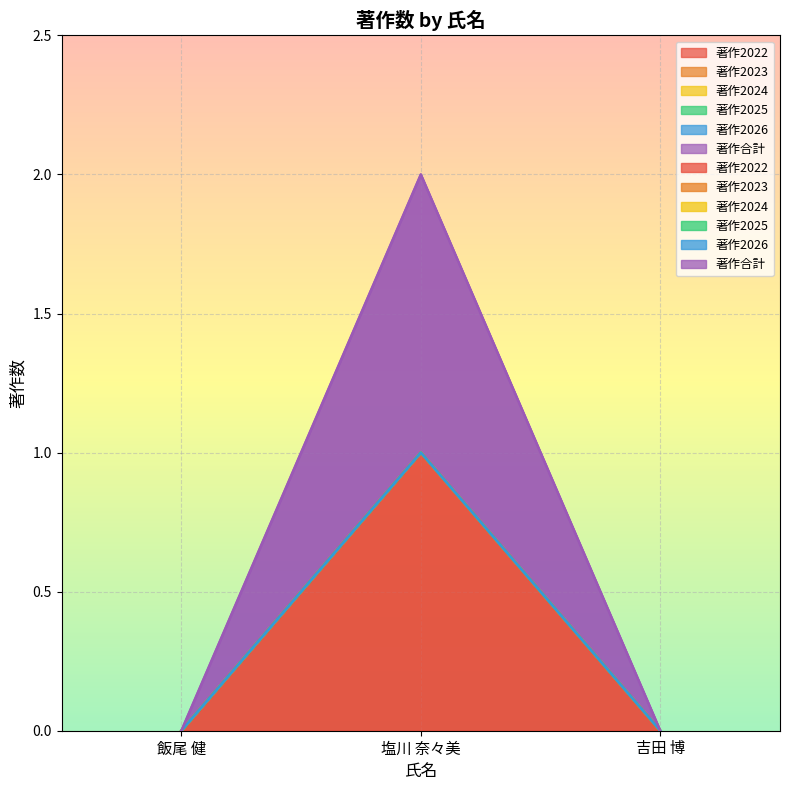

The 著作2025 series shows 0 at 塩川 奈々美. True or false?

True